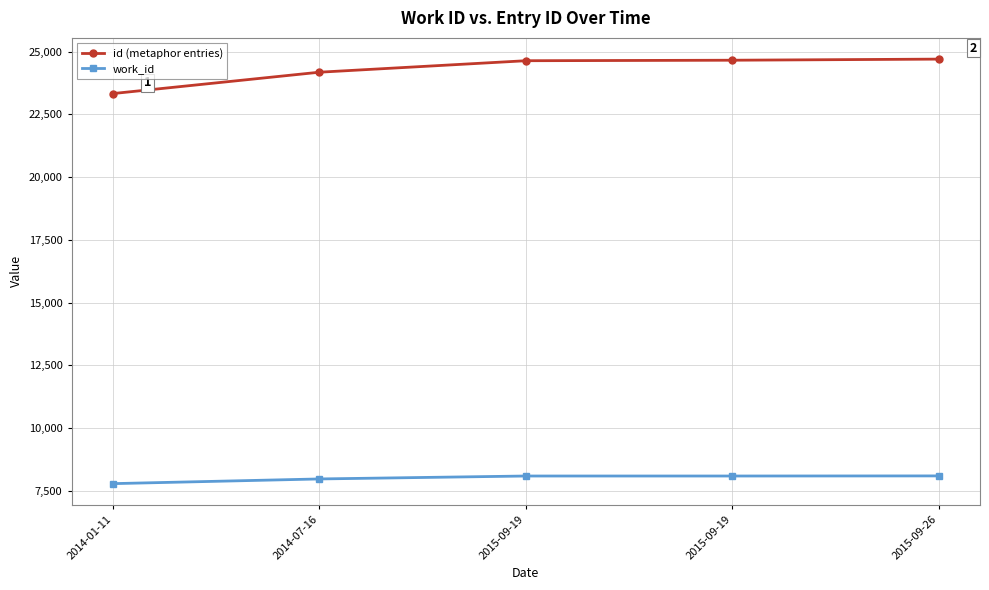

Between 2015-09-19 and 2014-01-11, which is larger?

2015-09-19